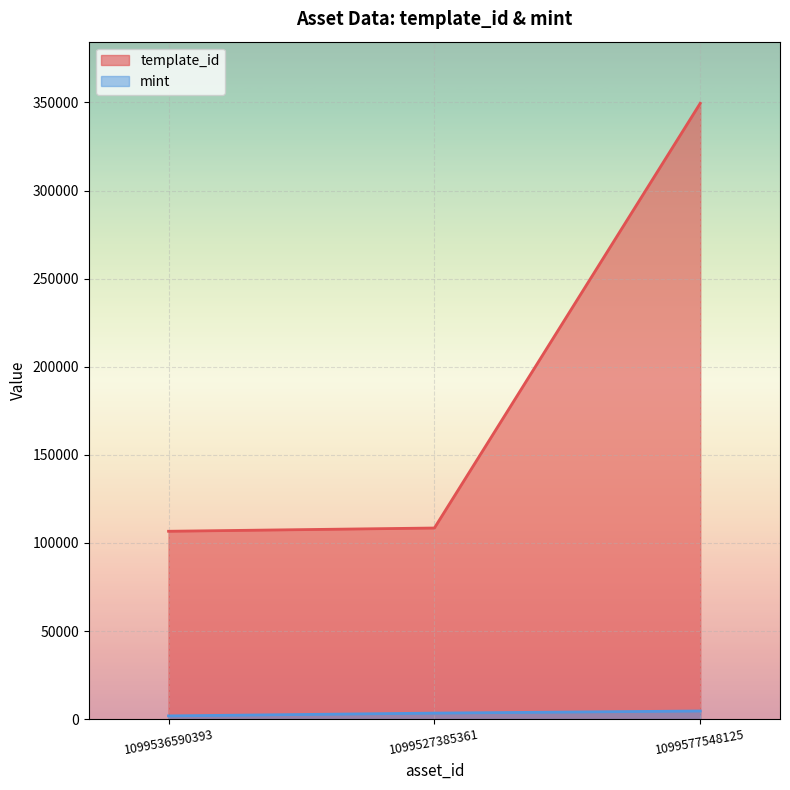

Rank the series by their average value, from lowest to highest.

mint, template_id